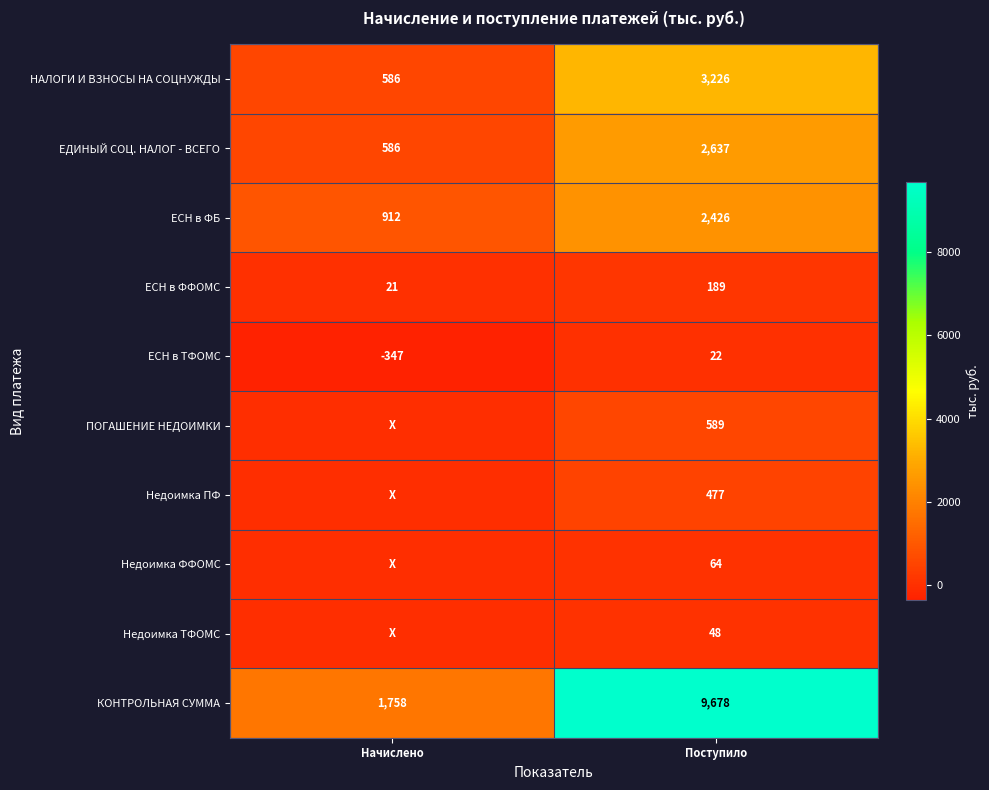

What is the total value across all series at Поступило?

19356